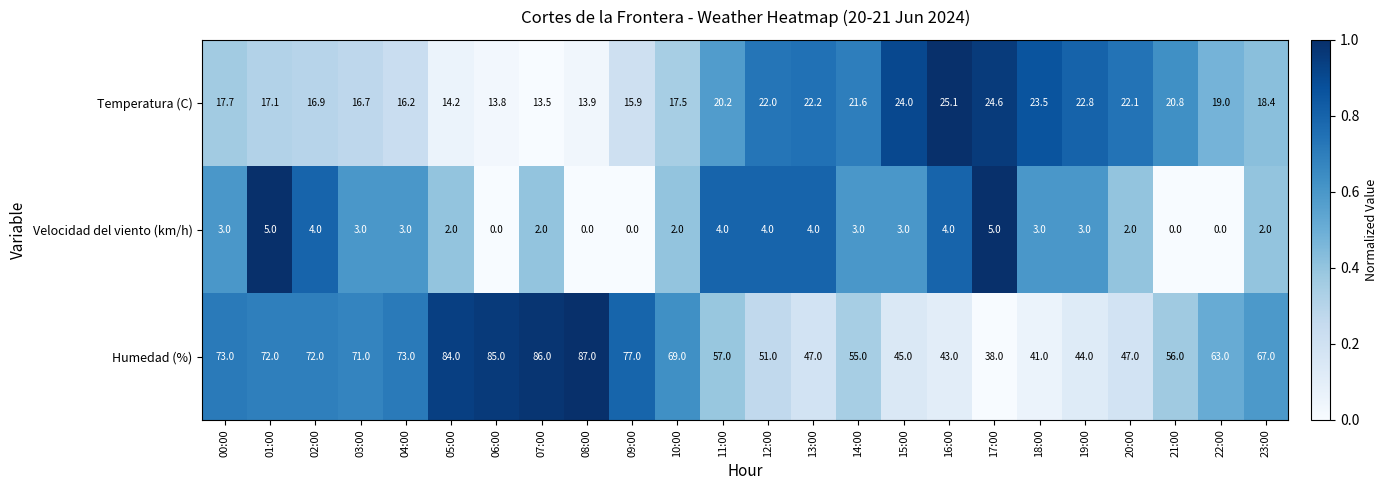

Rank the series by their average value, from highest to lowest.

Humedad (%), Temperatura (C), Velocidad del viento (km/h)